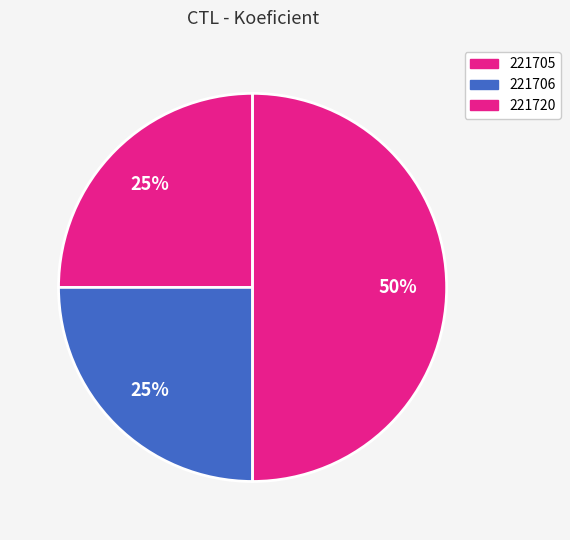

Is 221705 the majority of the pie?

No